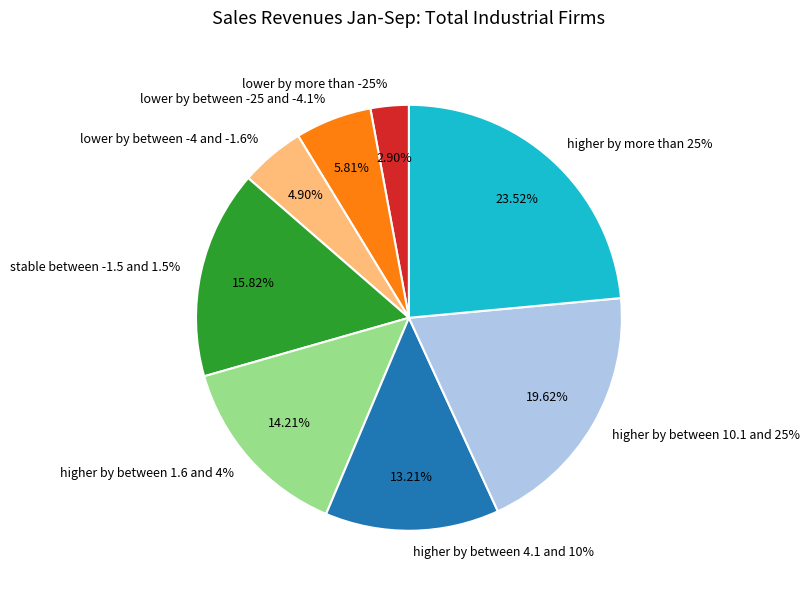

Which category has the smallest portion of the pie?

lower by more than -25%